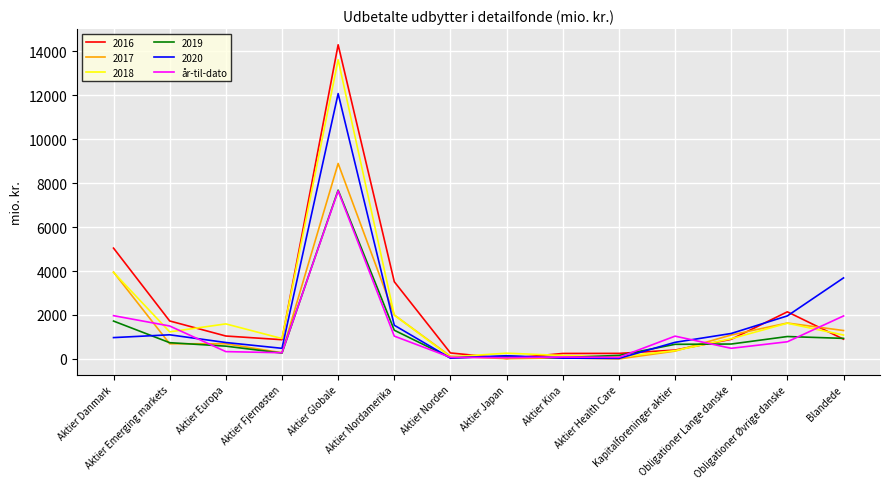

Which series has the largest range (max minus min)?

2016